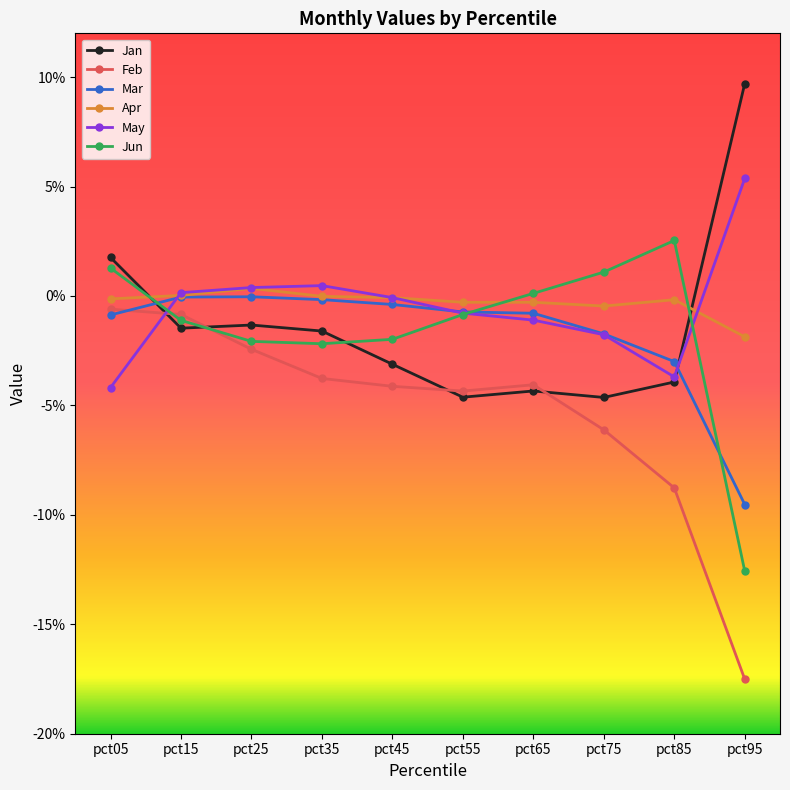

What is the greatest value displayed?

0.1